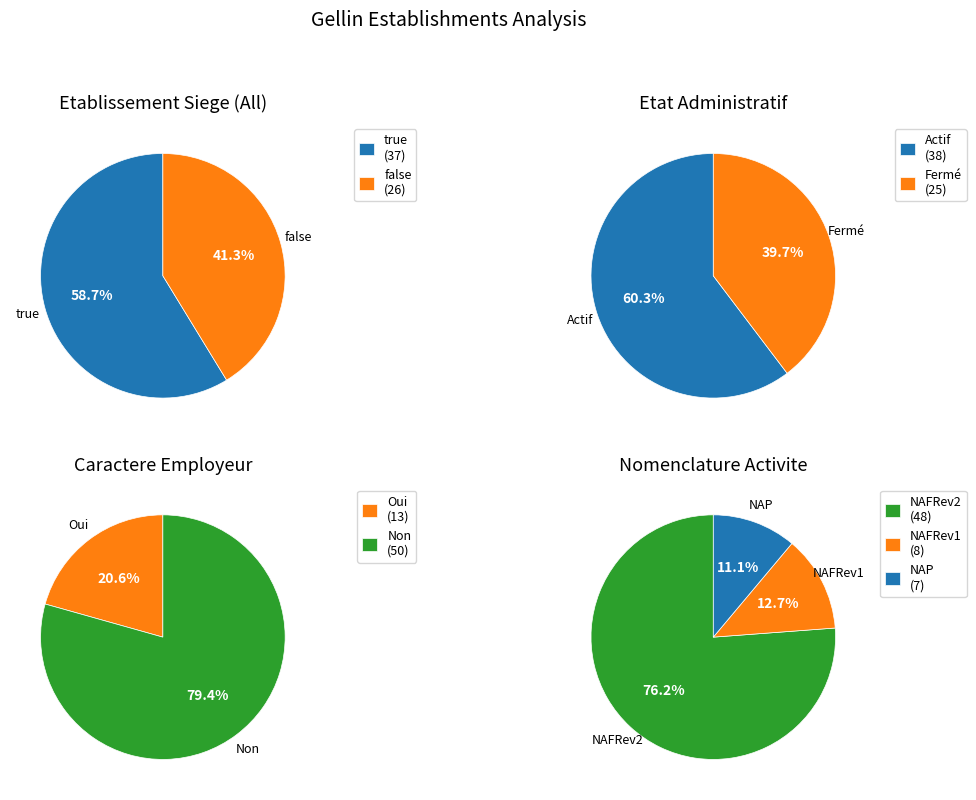

To the nearest percent, what percentage of the pie is true?

59%